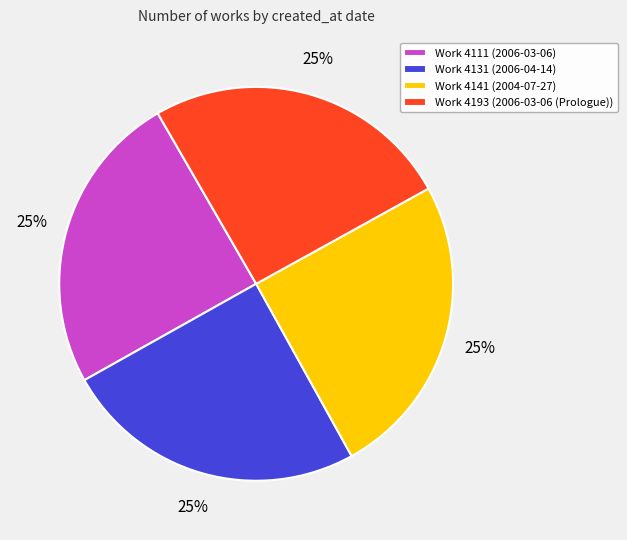

To the nearest percent, what is the average slice percentage?

25%